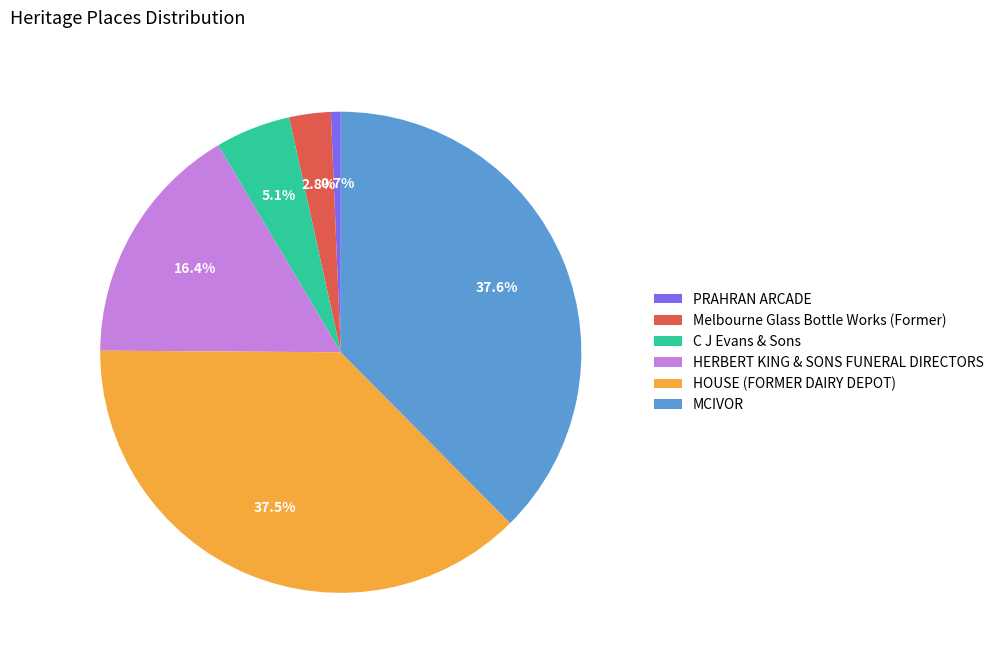

Does Melbourne Glass Bottle Works (Former) represent more than half of the total?

No